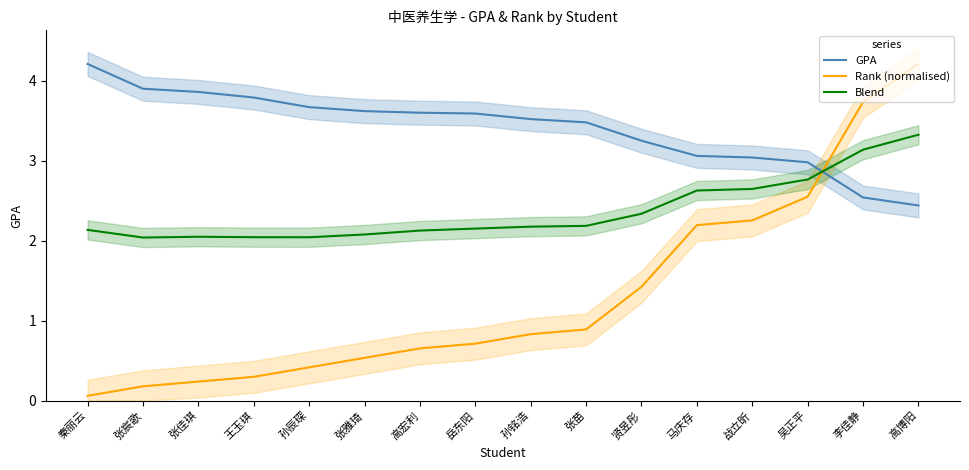

How many times do Rank (normalised) and GPA cross each other?

1